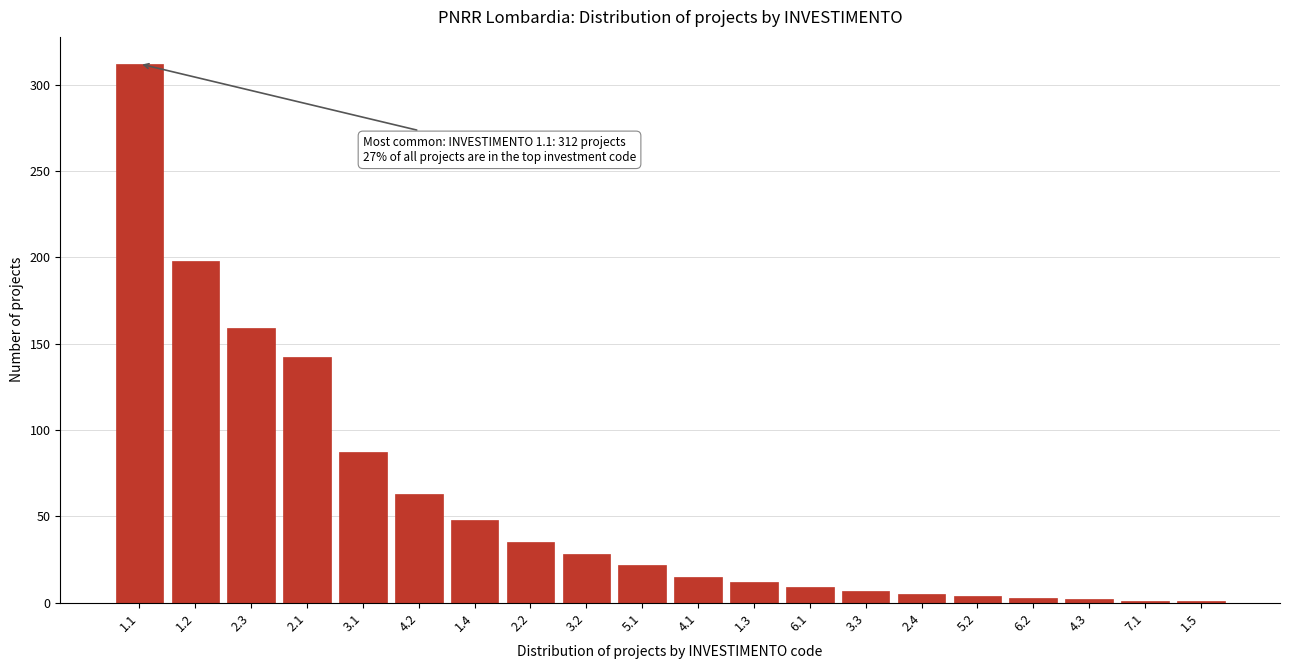

What is the average value?

58